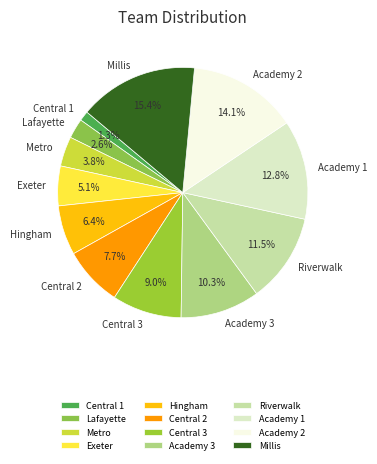

What percentage is the Academy 3 slice, to the nearest percent?

10%